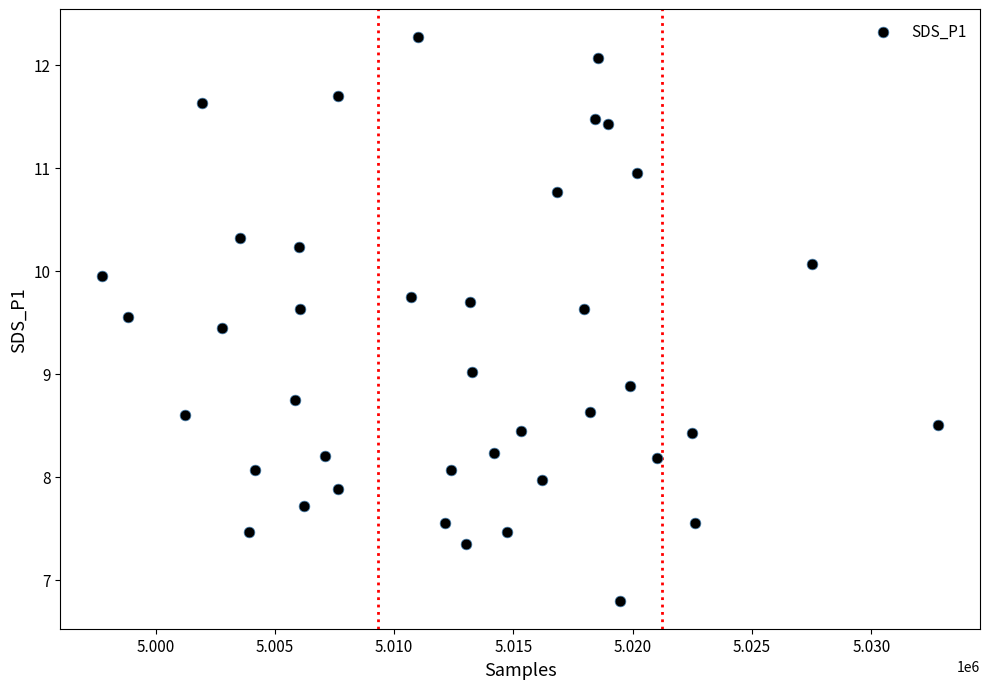

What is the range of X values (max minus min)?

35043.0